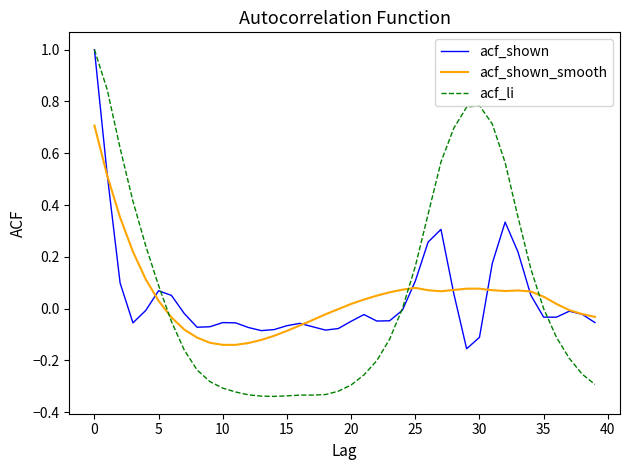

Which series has the widest spread of values?

acf_li